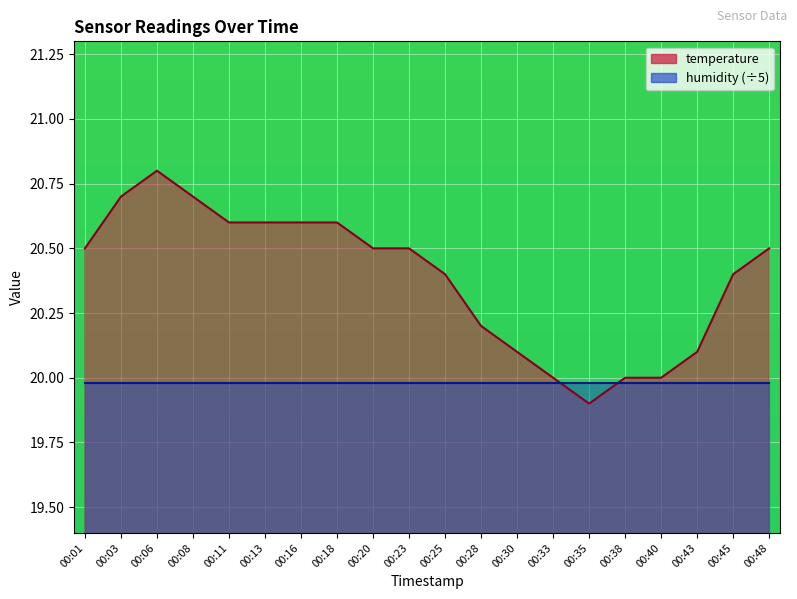

Reading right to left, transcribe all the data shown in this chart.

20.5	20.4	20.1	20.0	20.0	19.9	20.0	20.1	20.2	20.4	20.5	20.5	20.6	20.6	20.6	20.6	20.7	20.8	20.7	20.5